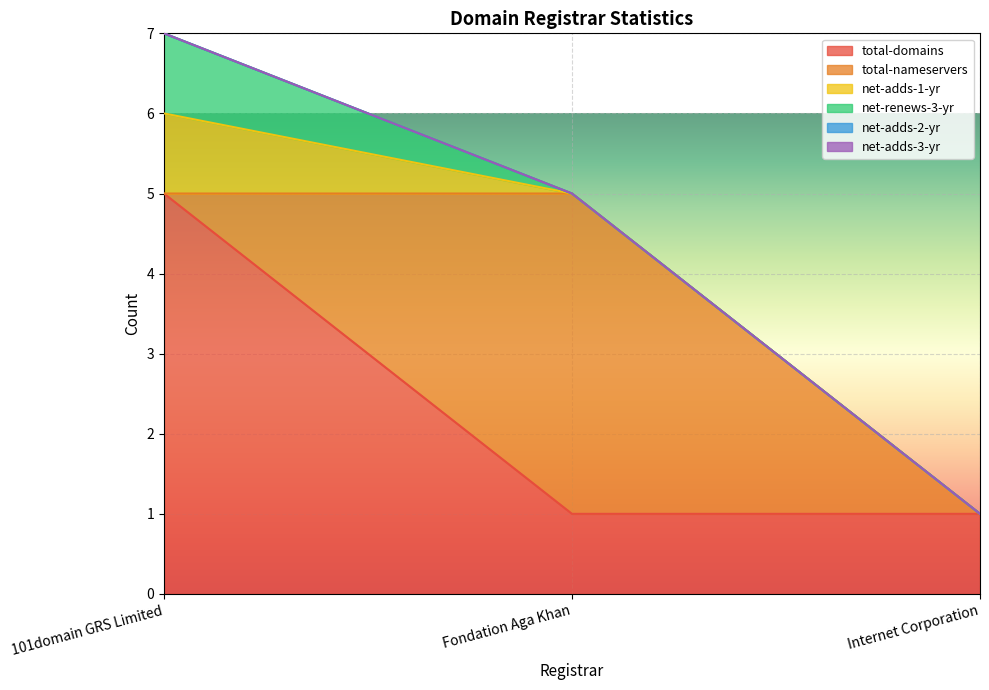

Rank the categories by net-adds-2-yr value from highest to lowest.

101domain GRS Limited, Fondation Aga Khan, Internet Corporation